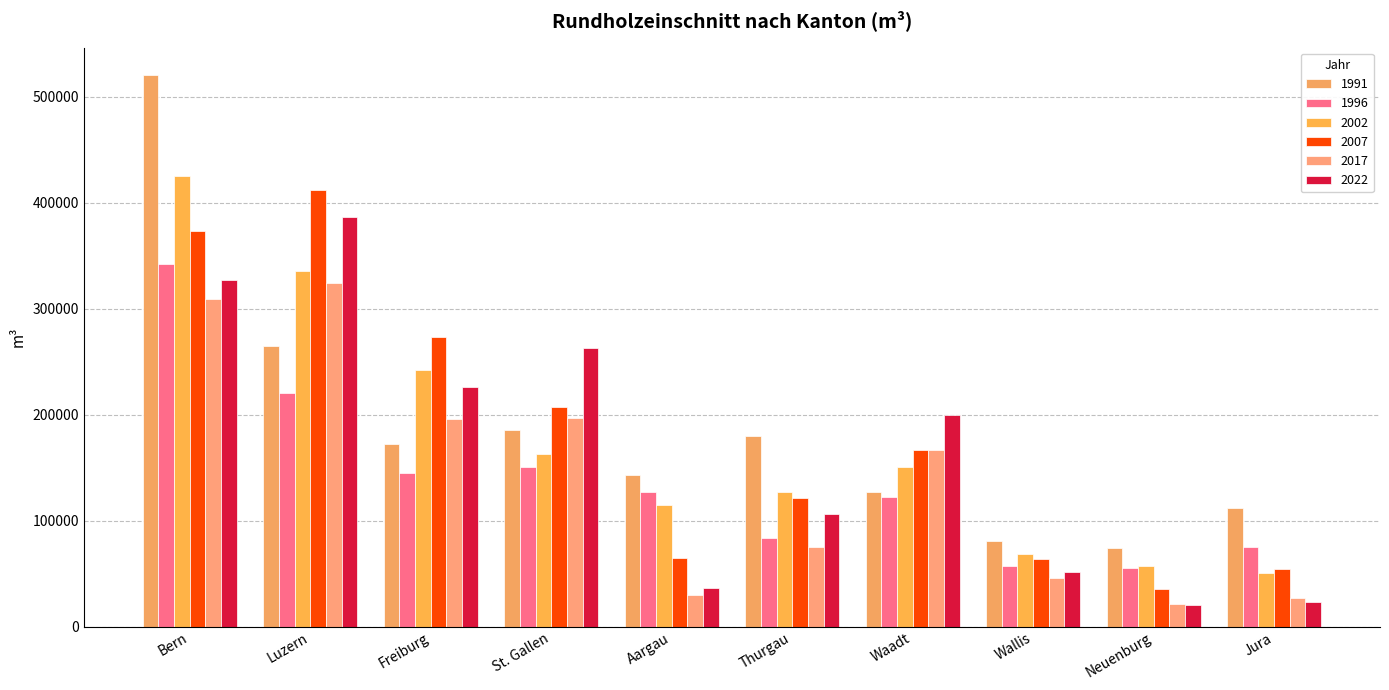

What is the difference between the maximum and second lowest values in the 2022 series?

363278